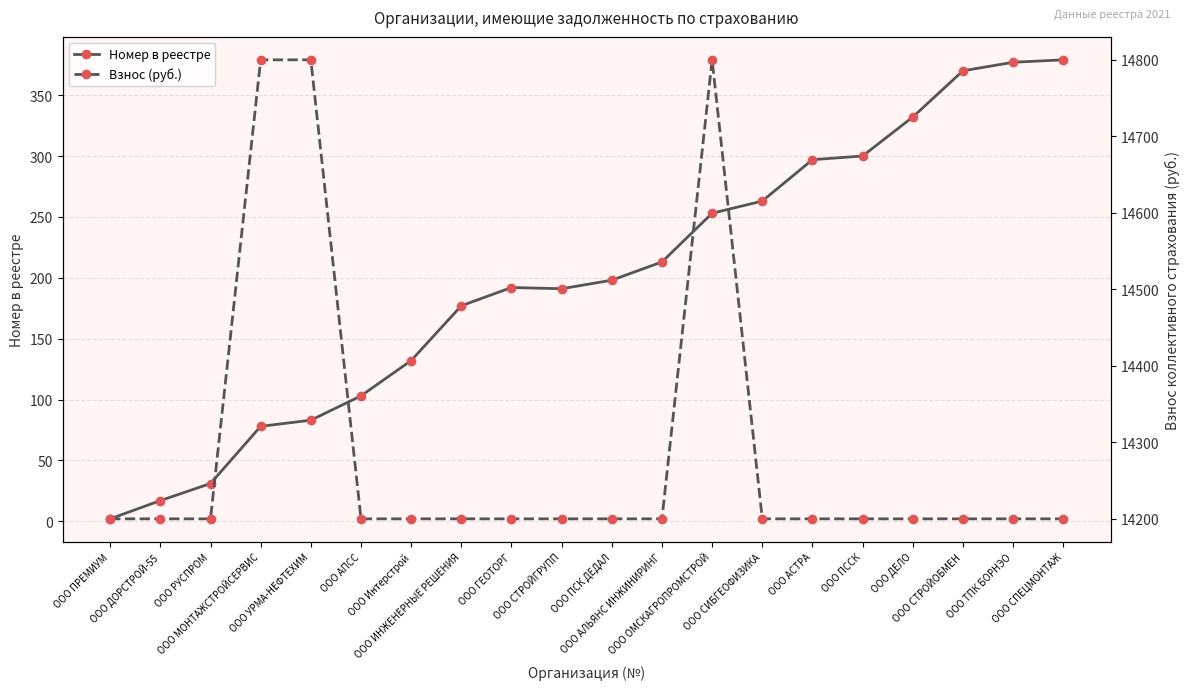

What is the sum of all Номер в реестре values?

3988